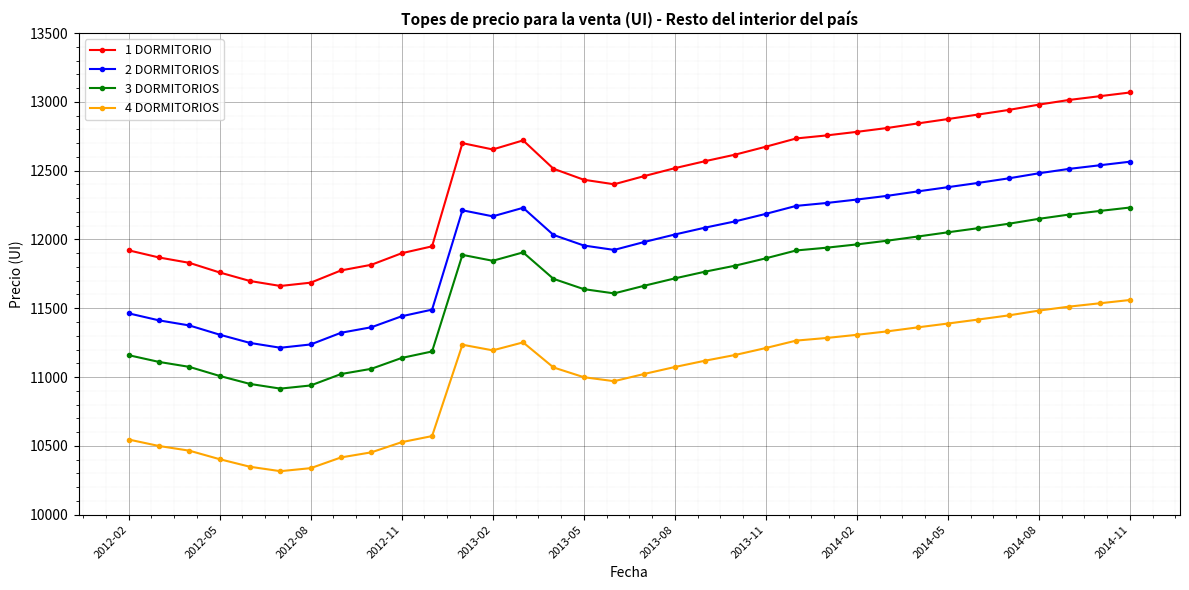

What is the value of the 2 DORMITORIOS point at the 16th from the left?

11956